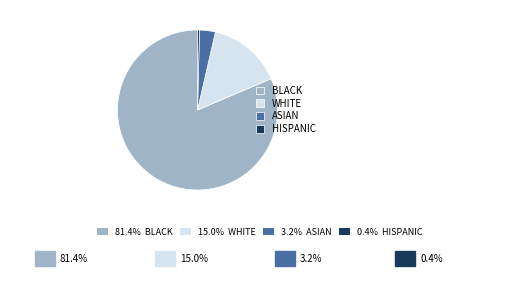

Does any single category account for the majority?

Yes